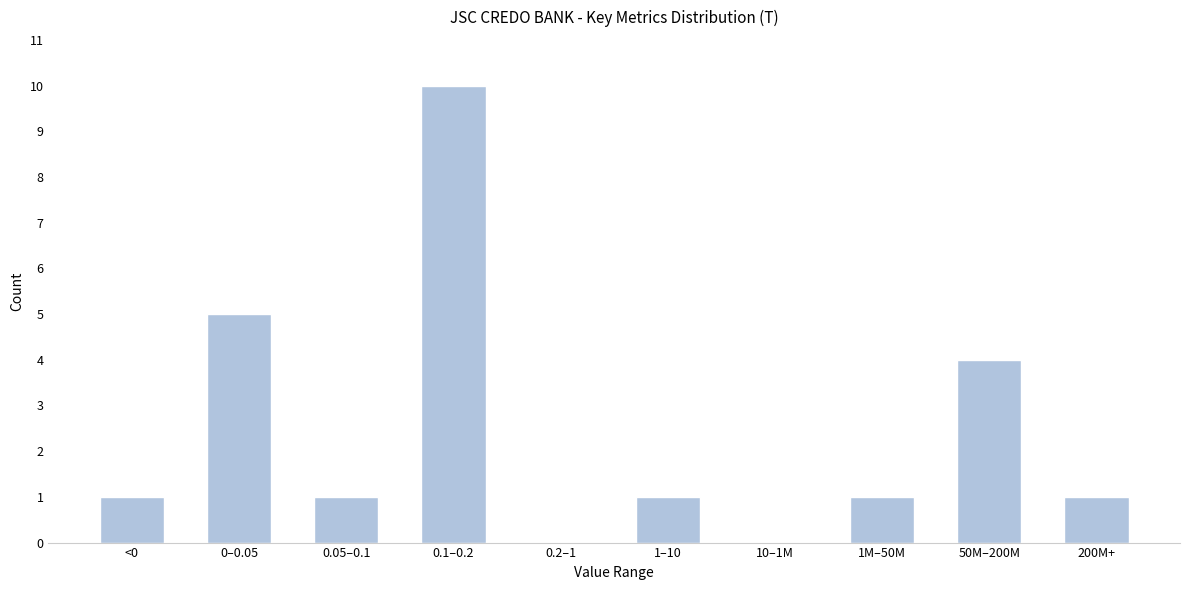

Reading left to right, transcribe all the data shown in this chart.

<0=1	0–0.05=5	0.05–0.1=1	0.1–0.2=10	0.2–1=0	1–10=1	10–1M=0	1M–50M=1	50M–200M=4	200M+=1